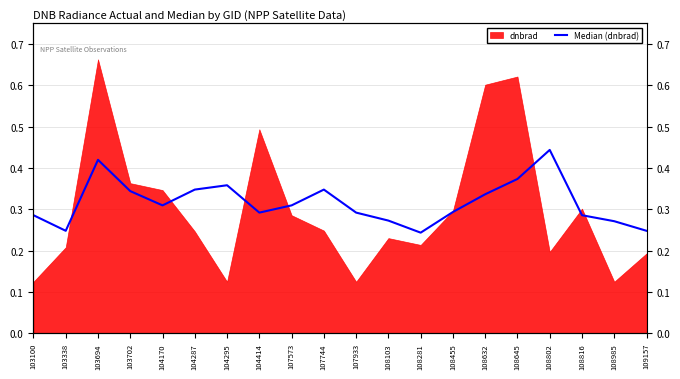

Count the values in the range 0 to 1.

20